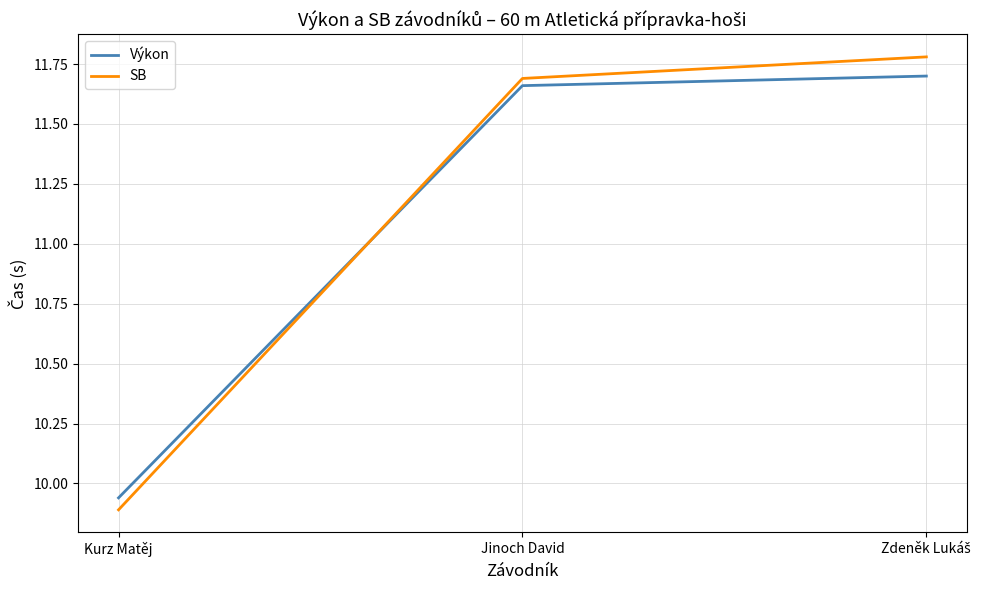

Is it true that Výkon equals 14.4 at Kurz Matěj?

False